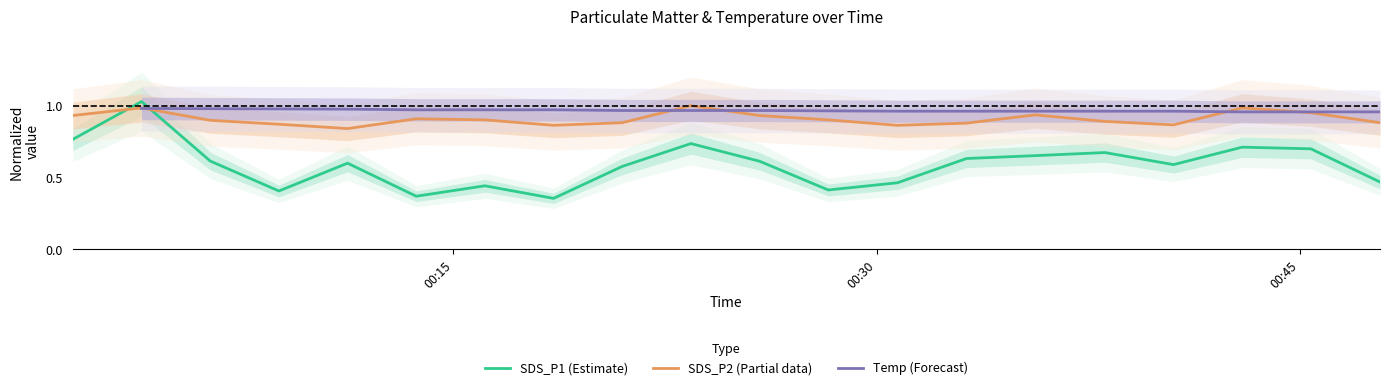

True or false: SDS_P1 has a value of 0.2 at 14.

False